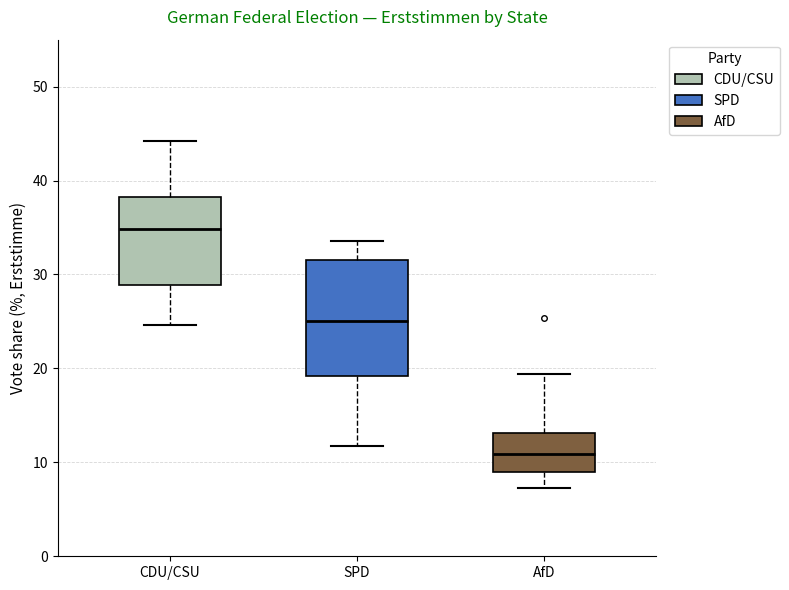

Where does the median line of the box for AfD sit on the y-axis? The values are not printed on the chart, so give them approximately, as read against the axis.

11